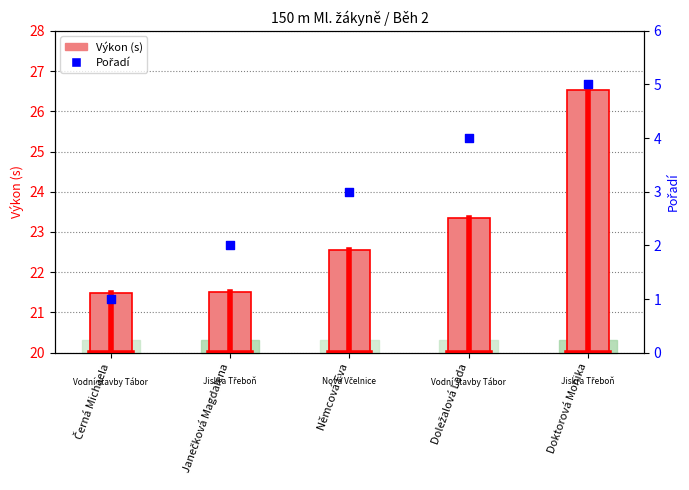

At how many categories does at least one series exceed 3?

5